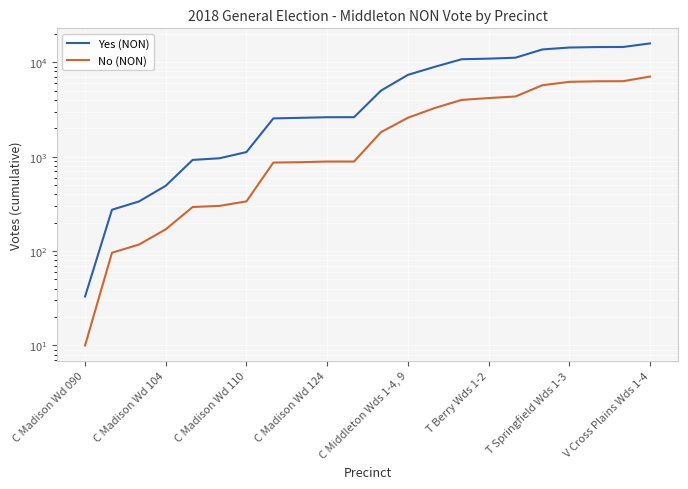

True or false: No (NON) has more than 0 interior local peaks.

False